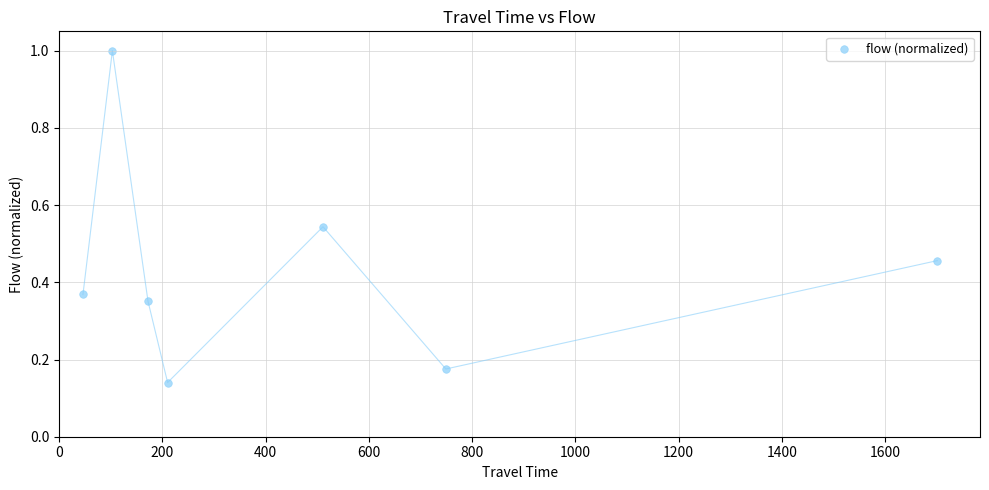

What is the range of Y values (max minus min)?

0.9